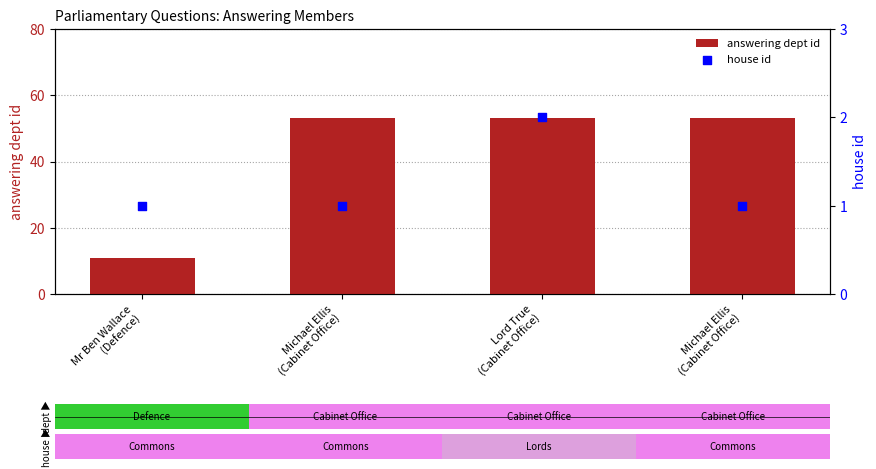

Which series reaches the maximum Y coordinate?

answering dept id